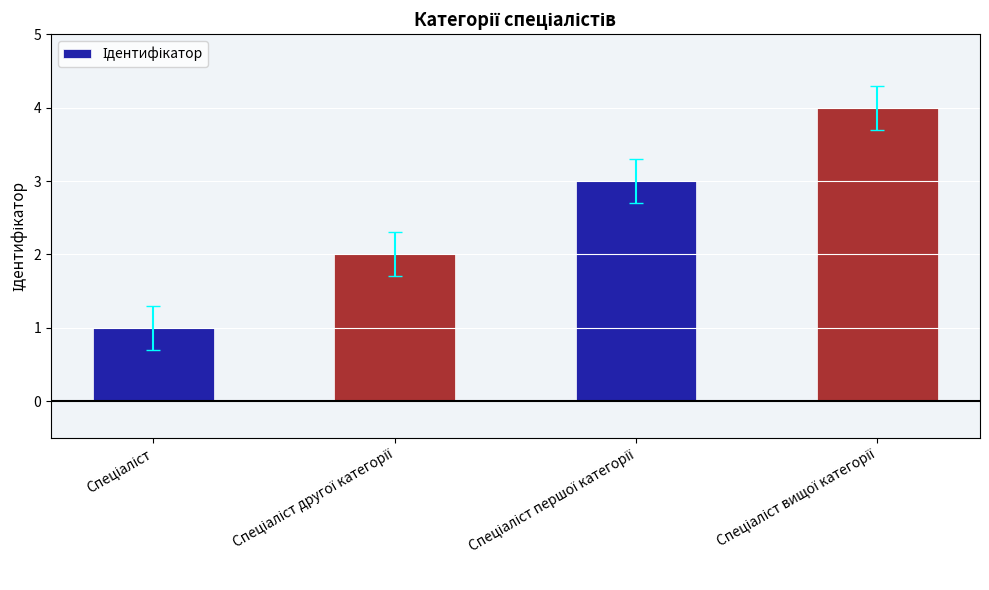

What is the greatest value displayed?

4